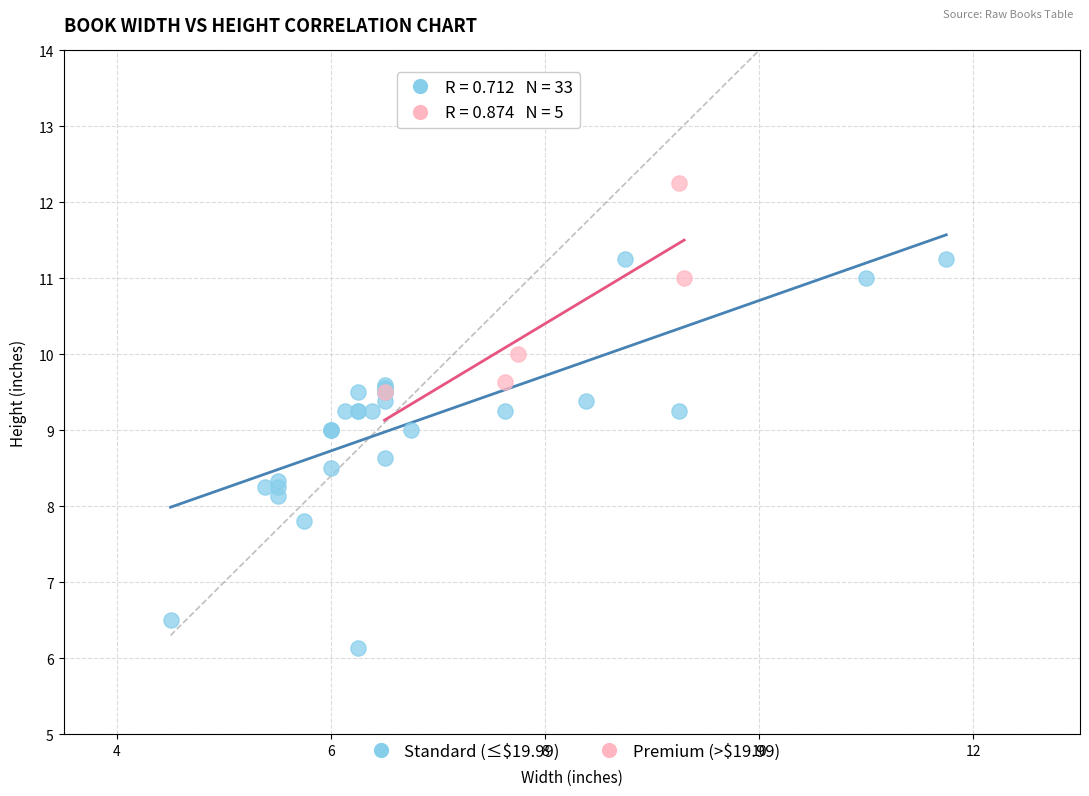

What are all the series names shown in the legend?

Standard (≤$19.99), Premium (>$19.99)